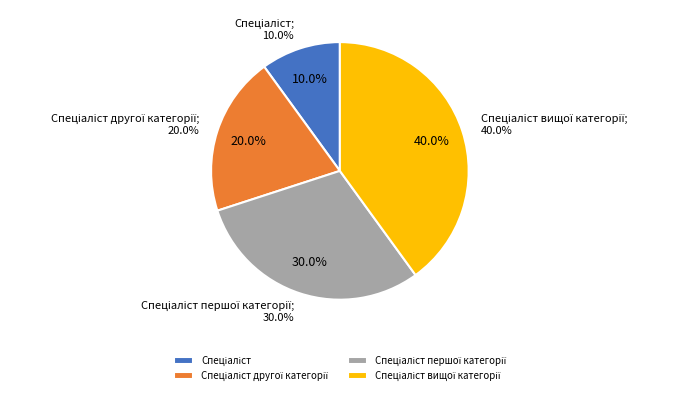

Is there any slice that represents more than half of the pie?

No